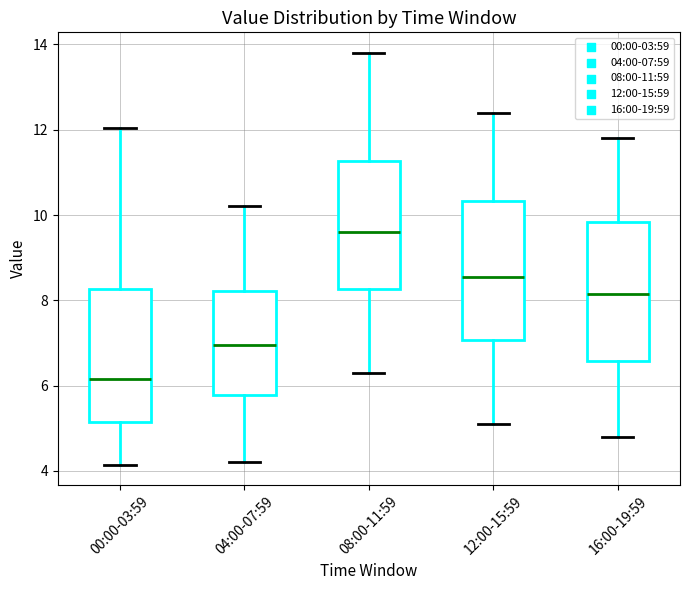

Where is the upper edge of the box for 04:00-07:59 on the y-axis? The values are not printed on the chart, so give them approximately, as read against the axis.

8.2